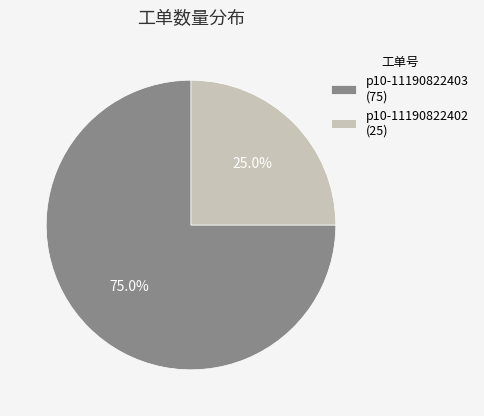

Which slice is the largest?

p10-11190822403